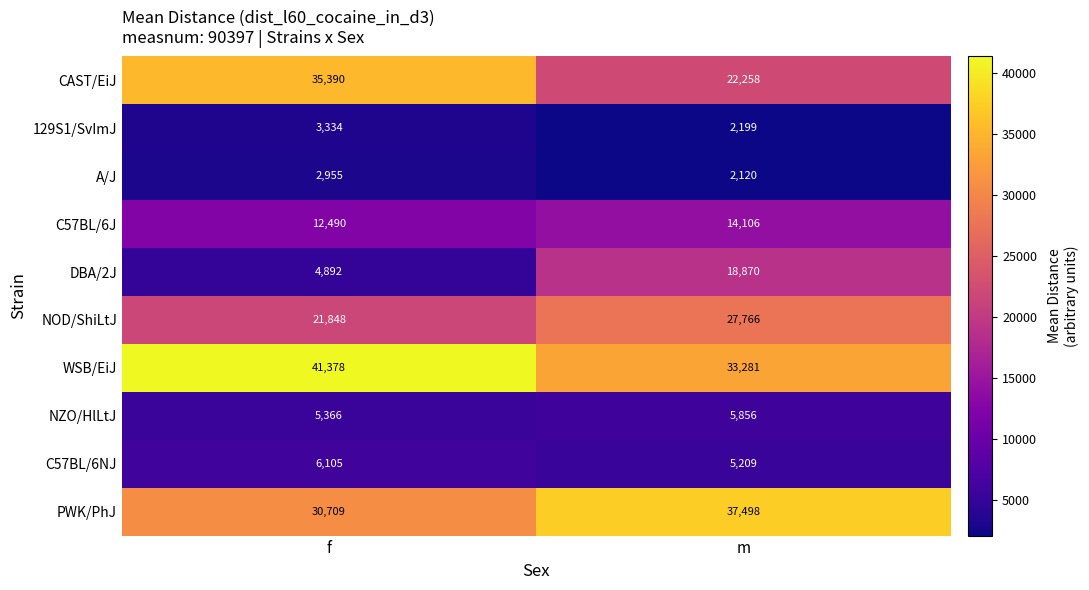

The NOD/ShiLtJ series shows 27766 at m. True or false?

True